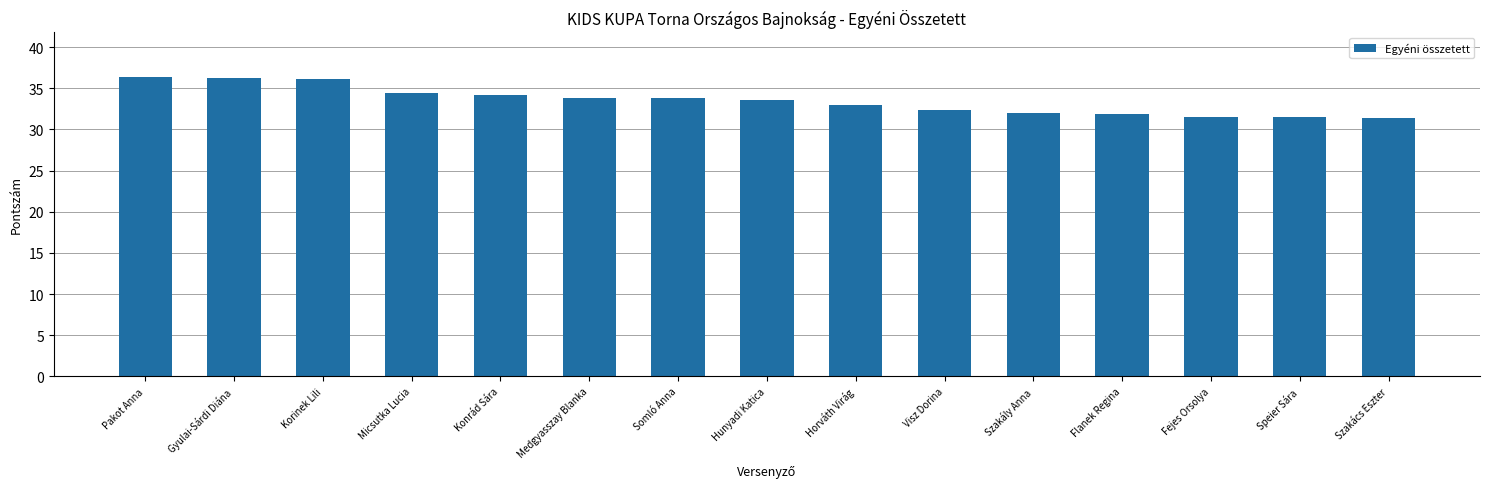

Is it true that the value at Fejes Orsolya is 31.6?

True